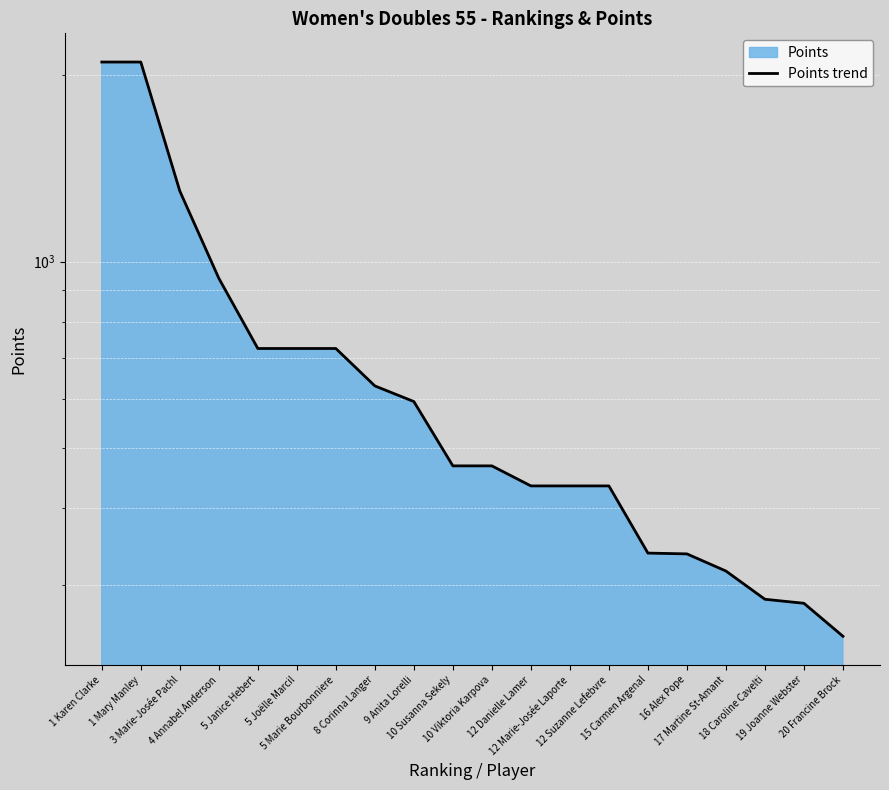

At which label is the value closest to 1174?

3 Marie-Josée Pachl